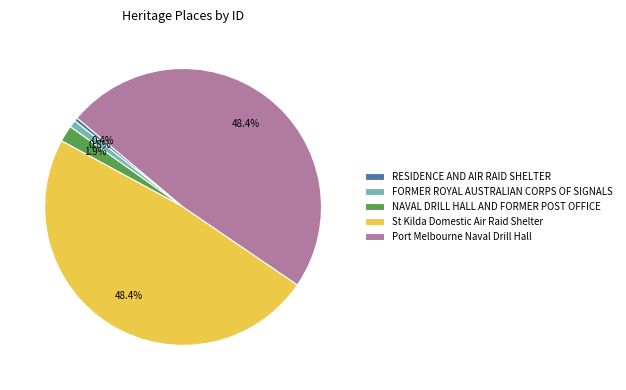

Do FORMER ROYAL AUSTRALIAN CORPS OF SIGNALS and NAVAL DRILL HALL AND FORMER POST OFFICE together represent more than half of the pie?

No